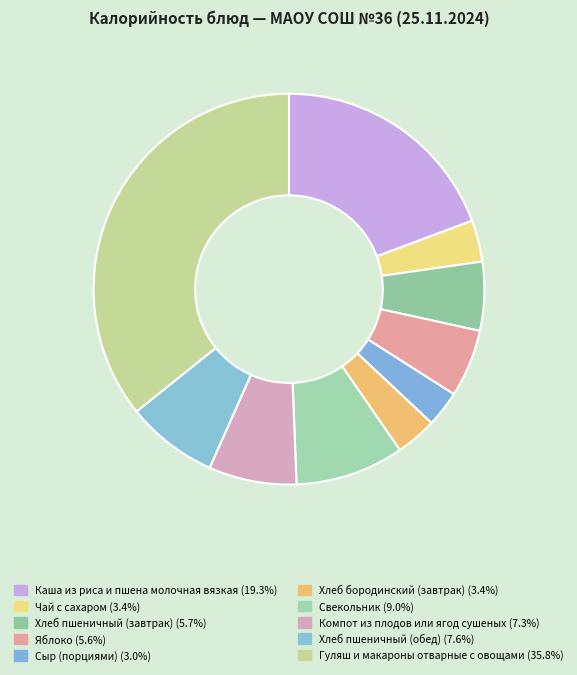

Does Хлеб пшеничный (завтрак) represent more than half of the total?

No